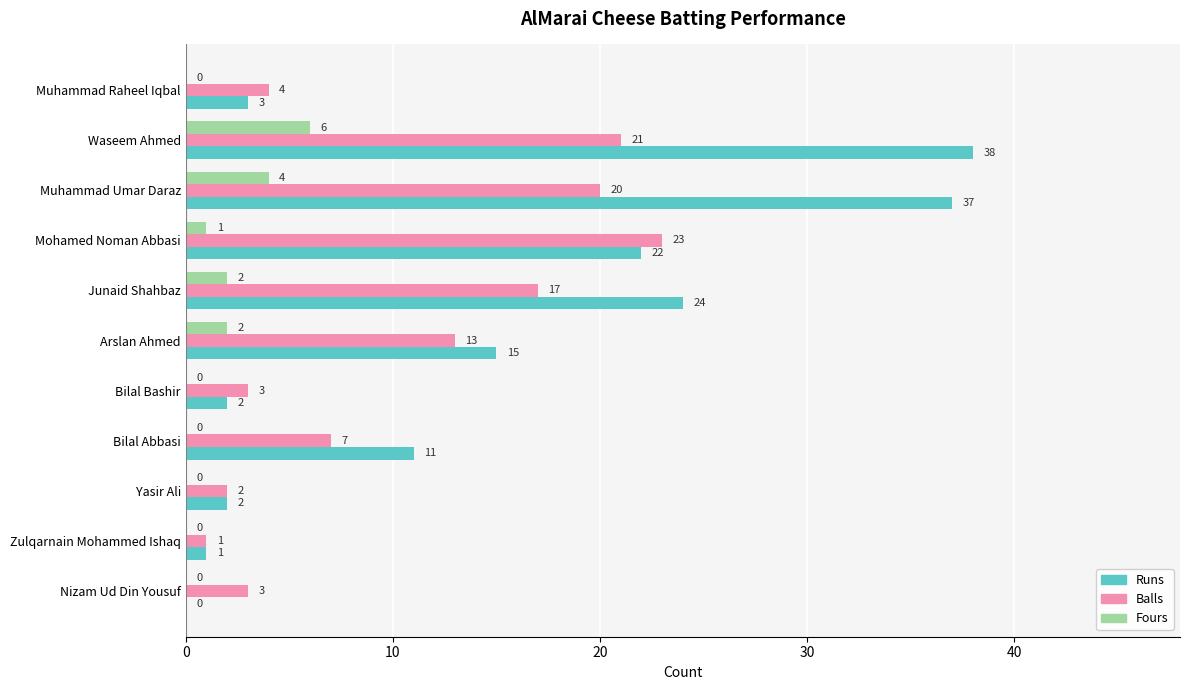

Which series has the widest spread of values?

Runs